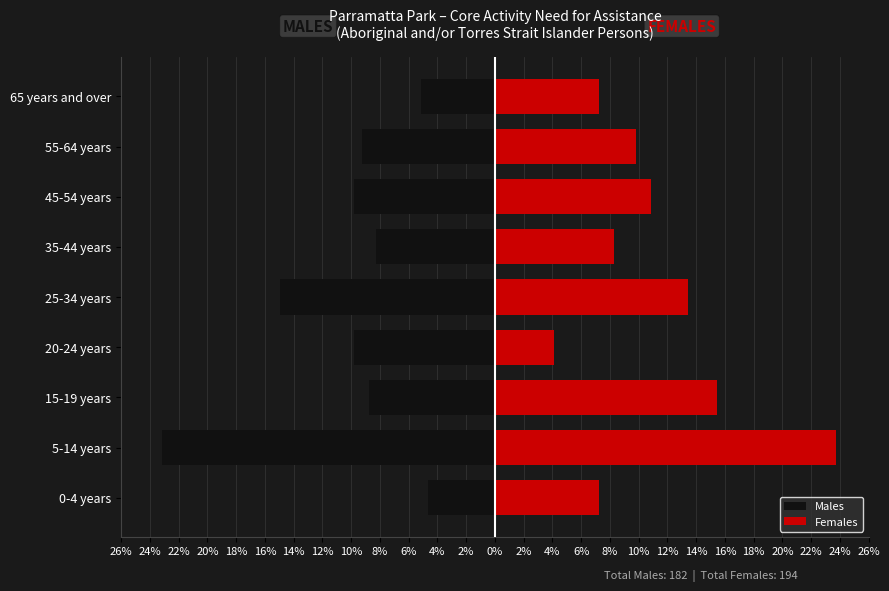

Which series has the largest range (max minus min)?

Females